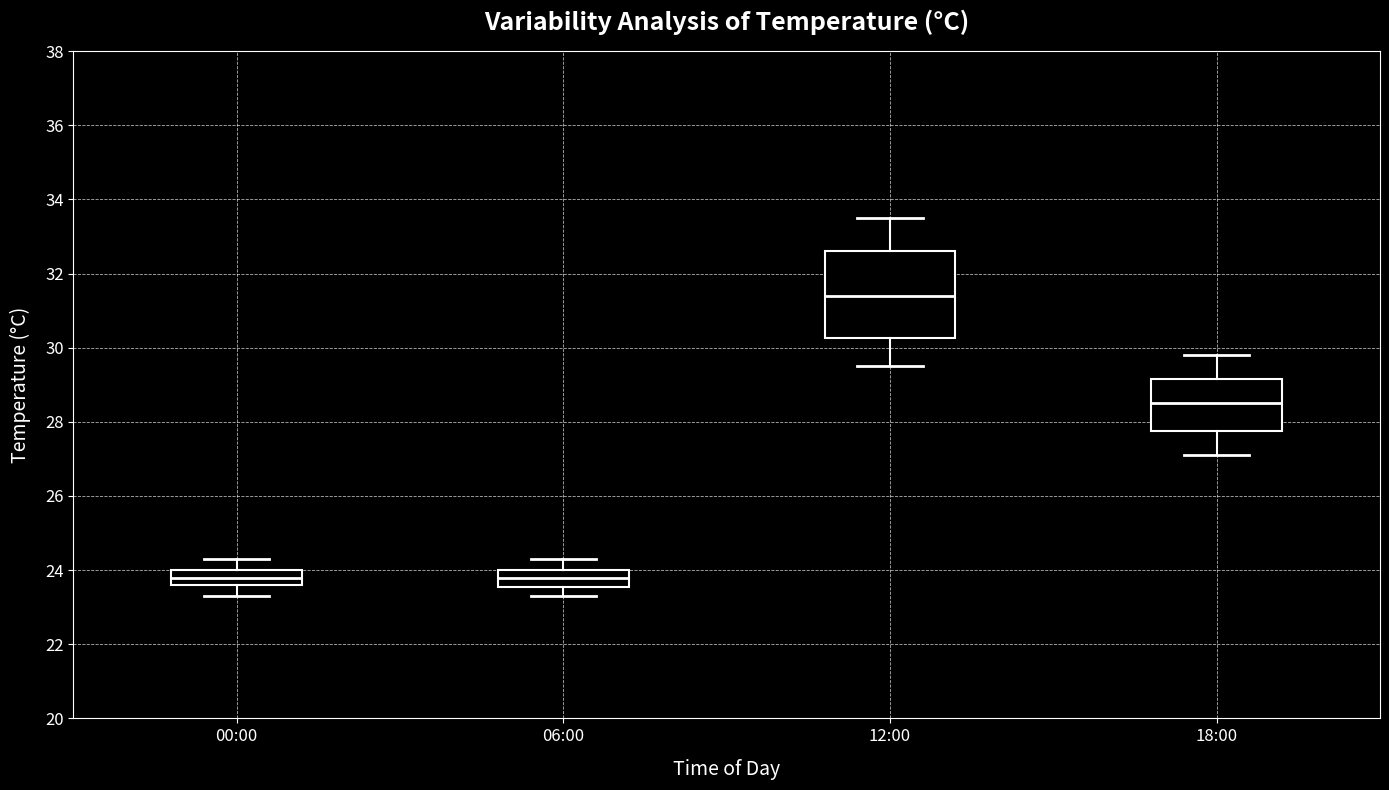

Reading left to right, transcribe this box plot: for each box, give where its median line is, the range the box spans, and where its two whiskers end, as read against the y-axis. The values are not printed on the chart, so give them approximately, as read against the axis.

00:00: median 23.8, box 23.6 to 24.0, whiskers 23.4 to 24.4
06:00: median 23.8, box 23.6 to 24.0, whiskers 23.4 to 24.4
12:00: median 31.4, box 30.2 to 32.6, whiskers 29.6 to 33.6
18:00: median 28.6, box 27.8 to 29.2, whiskers 27.2 to 29.8